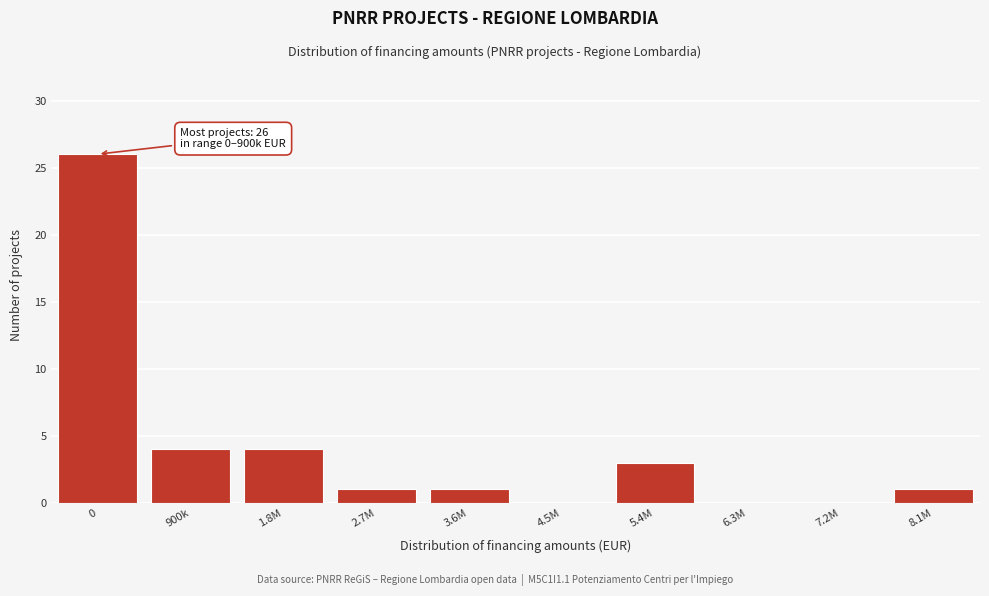

Reading left to right, extract all data points from this chart.

0=26	900k=4	1.8M=4	2.7M=1	3.6M=1	4.5M=0	5.4M=3	6.3M=0	7.2M=0	8.1M=1